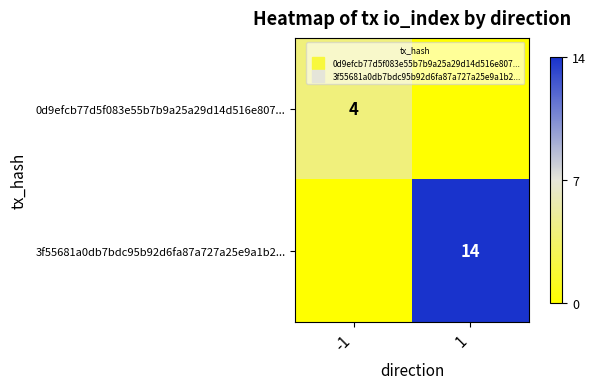

Rank the series by their maximum value, from highest to lowest.

3f55681a0db7bdc95b92d6fa87a727a25e9a1b2..., 0d9efcb77d5f083e55b7b9a25a29d14d516e807...